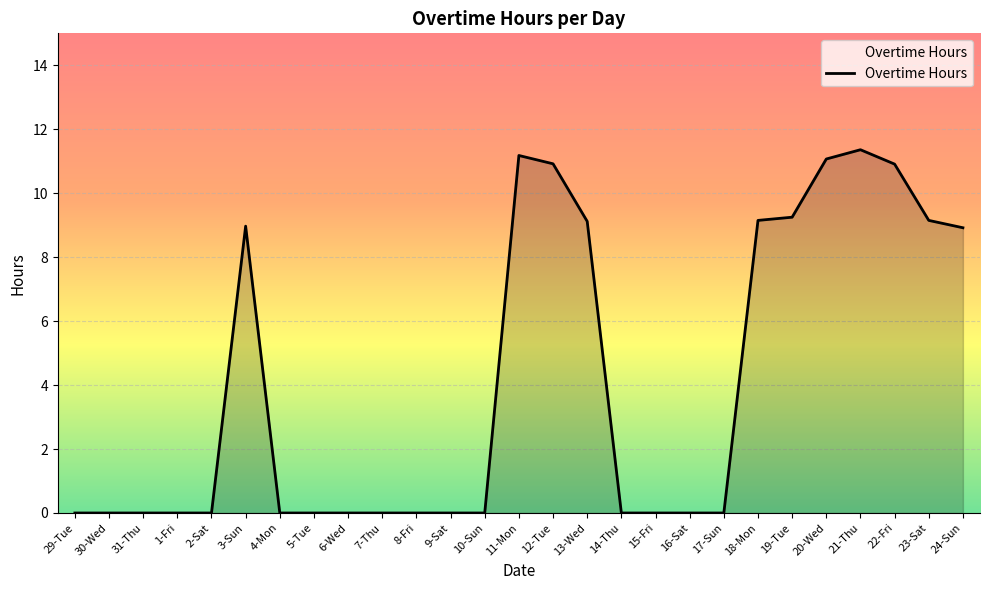

How many lines are shown in the chart?

1